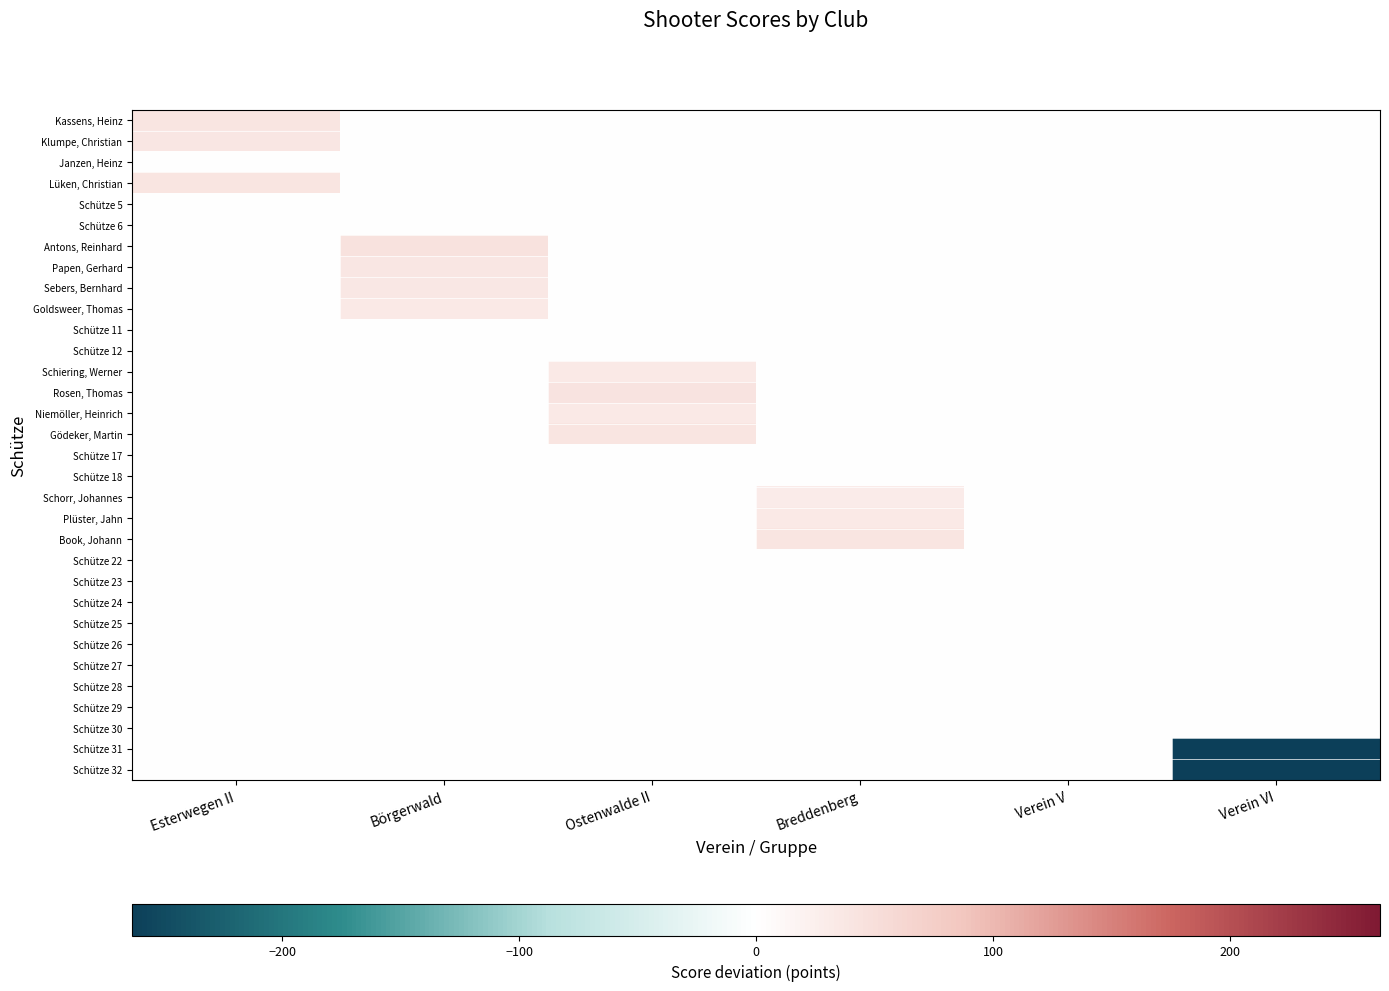

What is the total value across all series at Börgerwald?

151.8